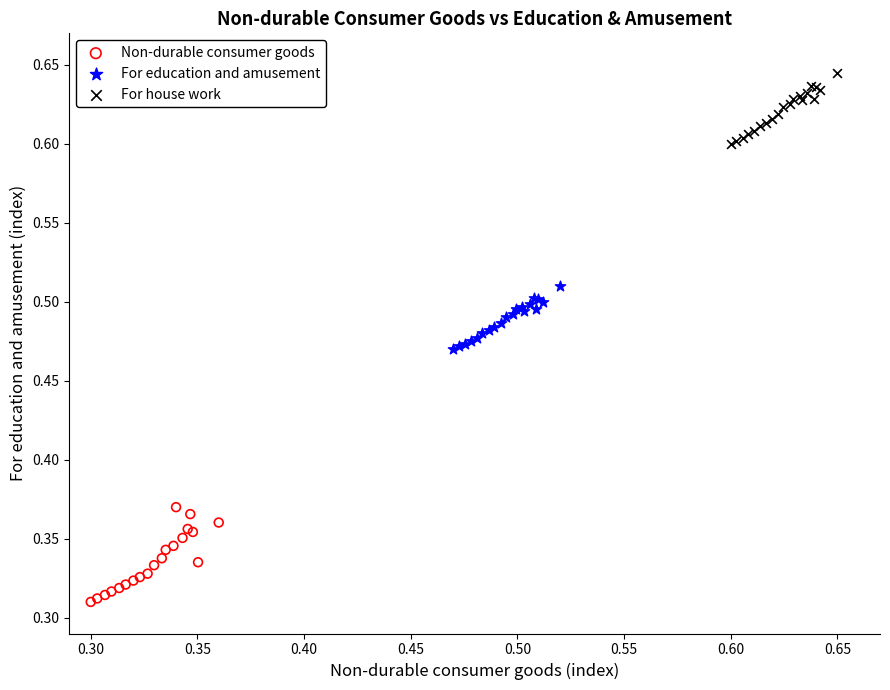

Which series has the widest spread of Y values?

Non-durable consumer goods